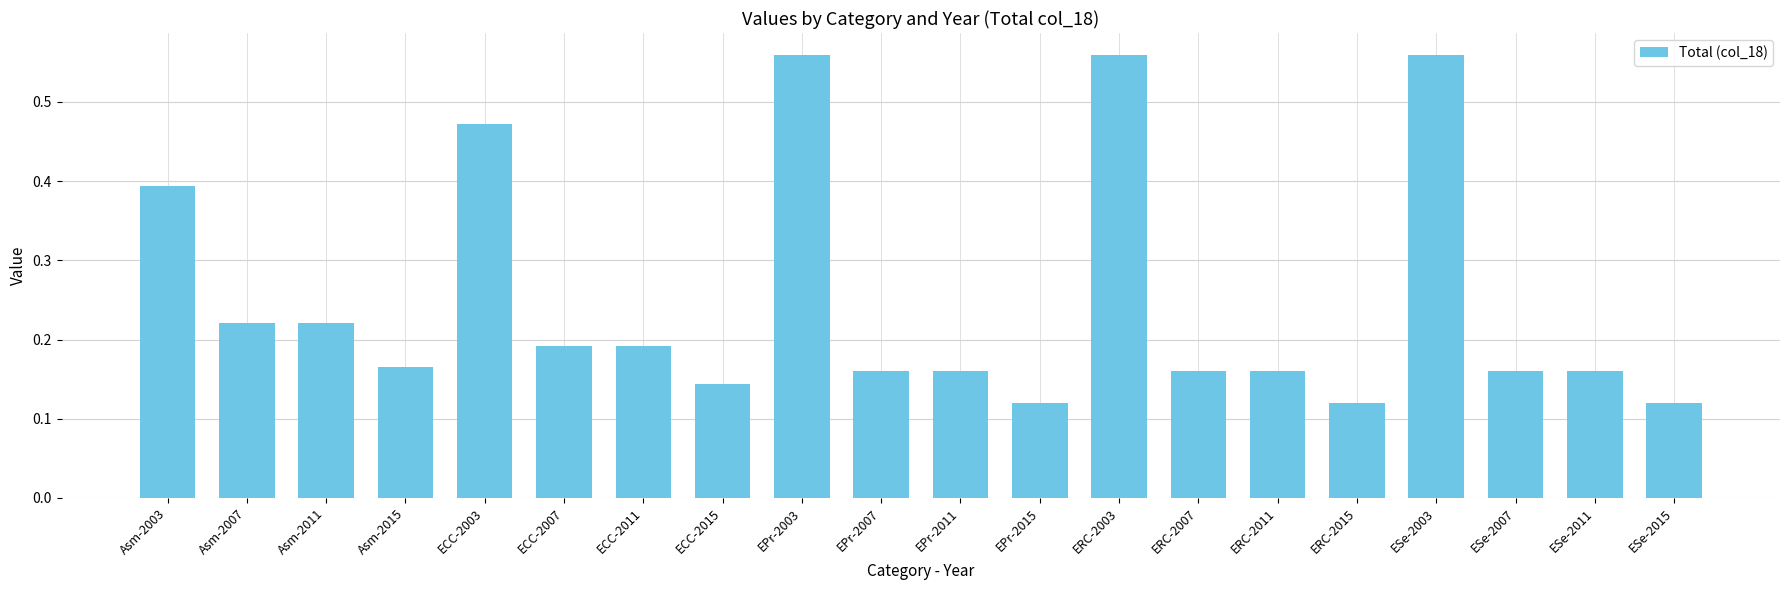

Is it true that the value at Asm-2015 is 0.1?

False